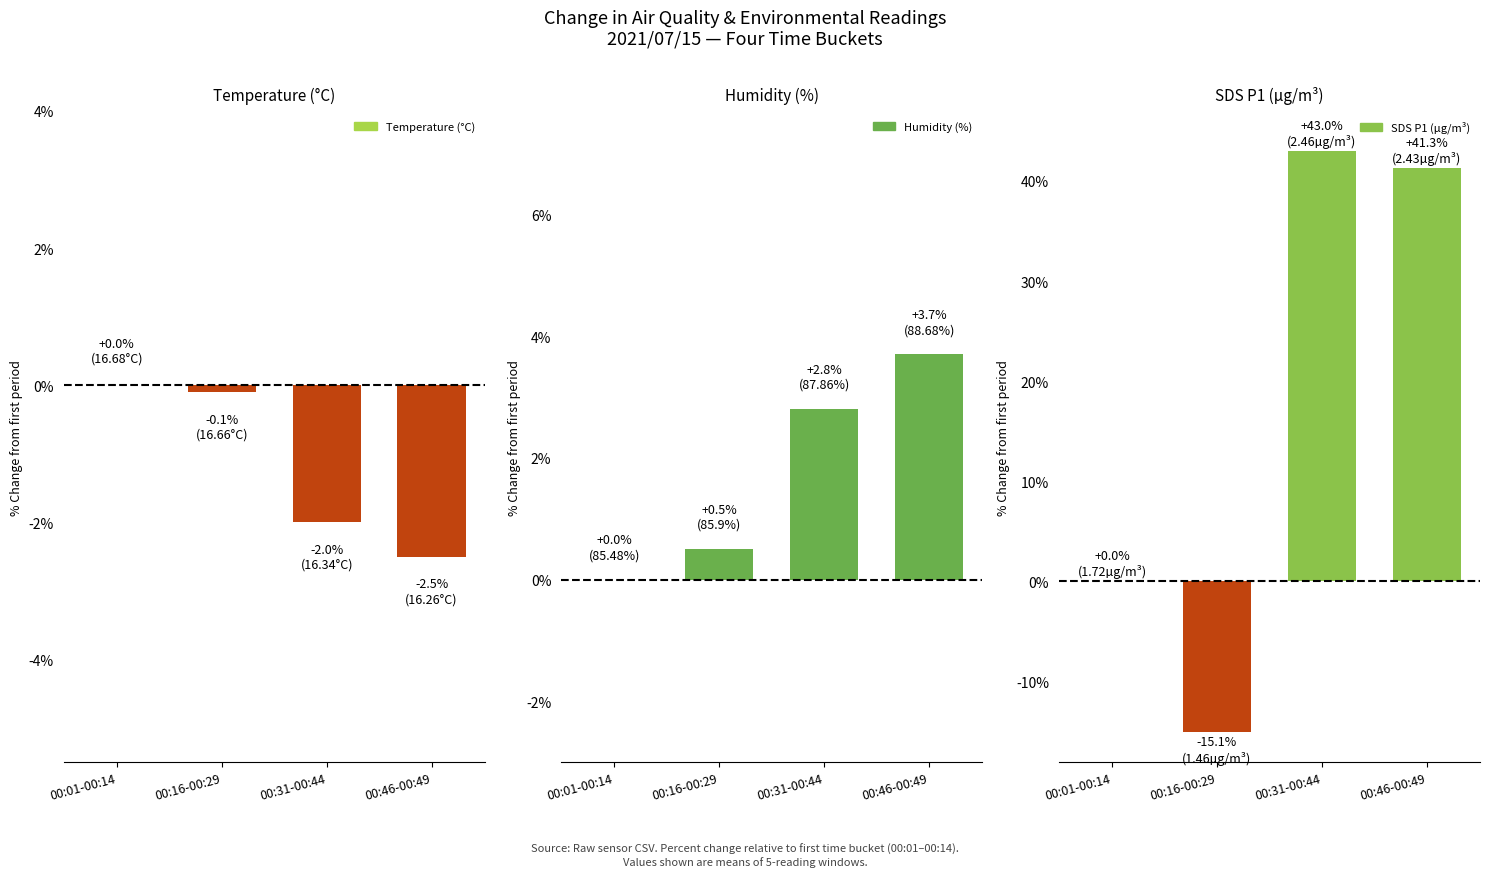

The value of Humidity (%) at 00:01-00:14 is 2.2. True or false?

False